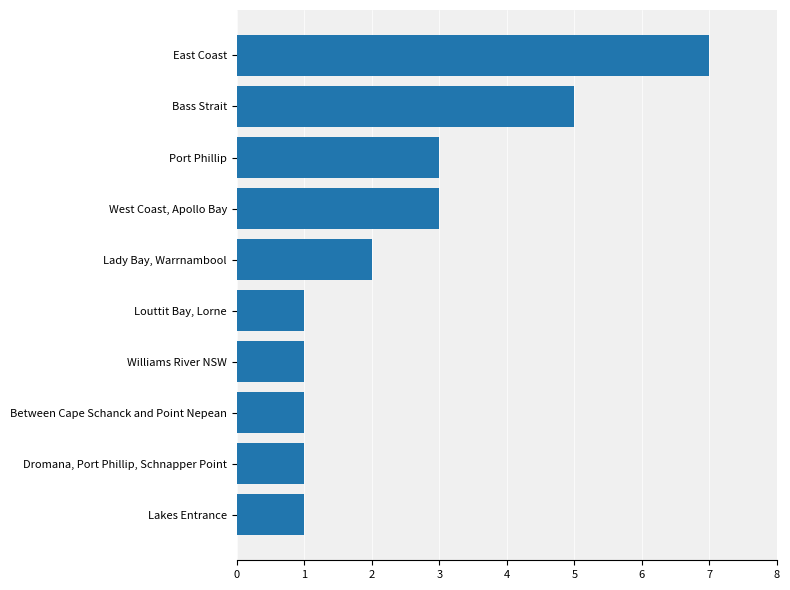

What is the difference between the values at Williams River NSW and Bass Strait?

4